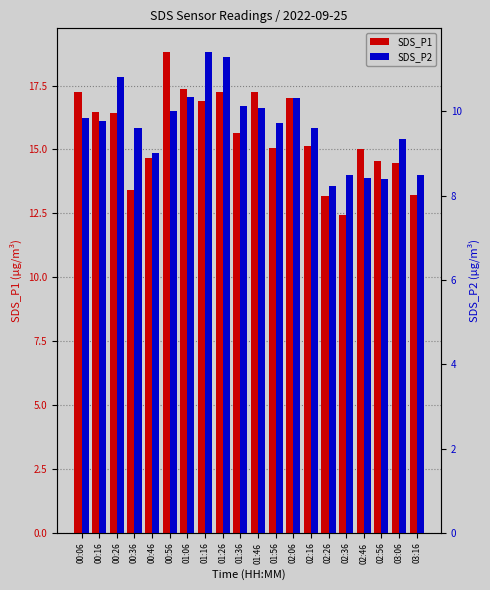

What is the minimum value for SDS_P1?

12.4